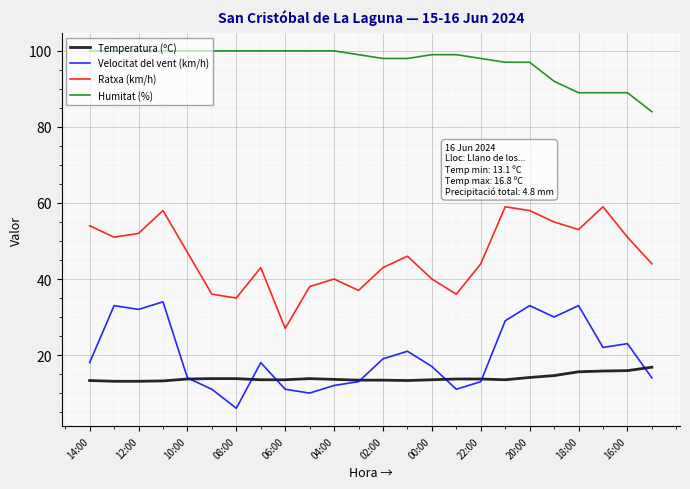

True or false: Temperatura (ºC) and Ratxa (km/h) cross at least once.

False